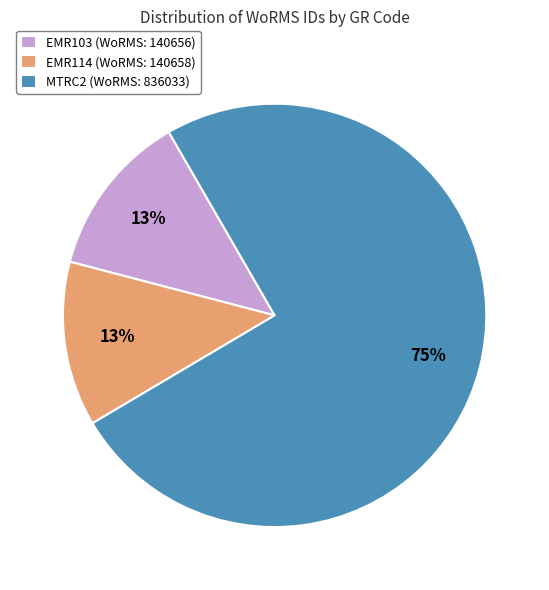

Is it true that EMR114 is 19% of the pie?

False